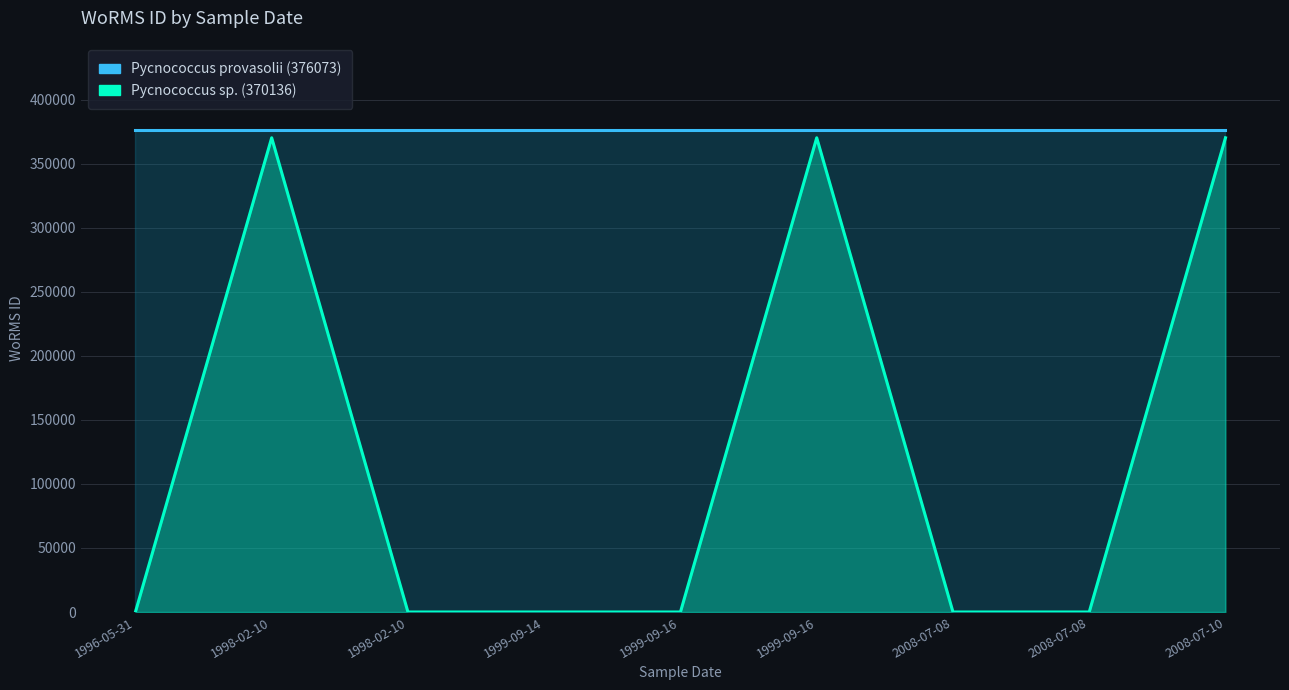

Count the values in the range 0 to 370136.

9